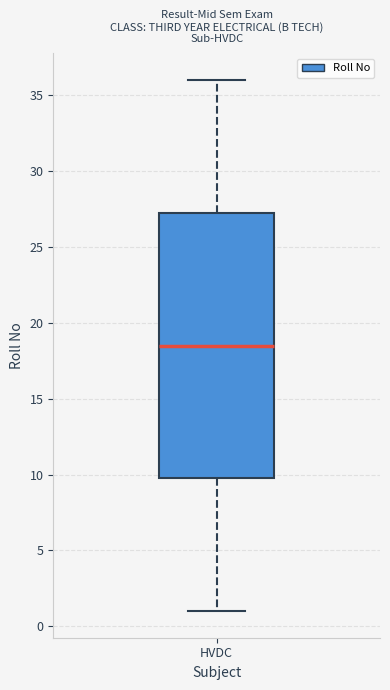

Transcribe this box plot: give where the median line is, the range the box spans, and where the two whiskers end, as read against the y-axis. The values are not printed on the chart, so give them approximately, as read against the axis.

median 18.5, box 10.0 to 27.5, whiskers 1.0 to 36.0